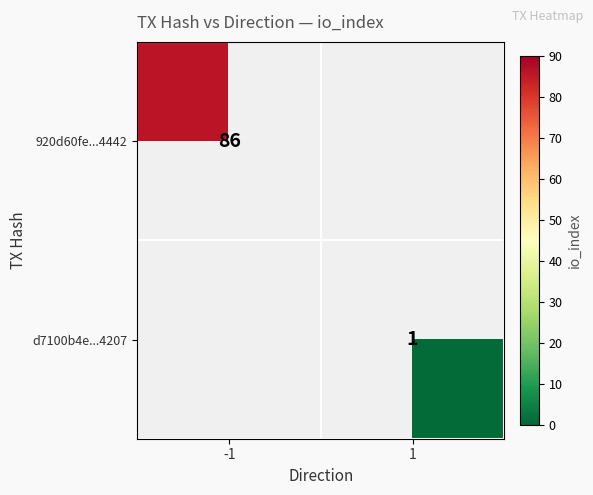

Is it true that 920d60fe...4442 equals 142.7 at -1?

False